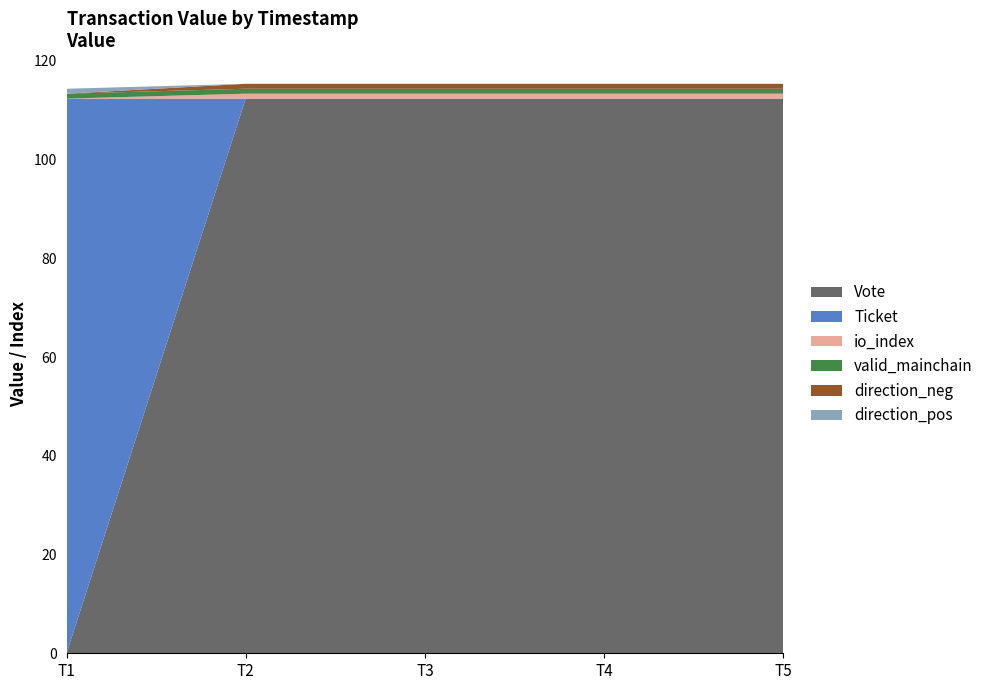

True or false: direction_pos and Ticket cross at least once.

False